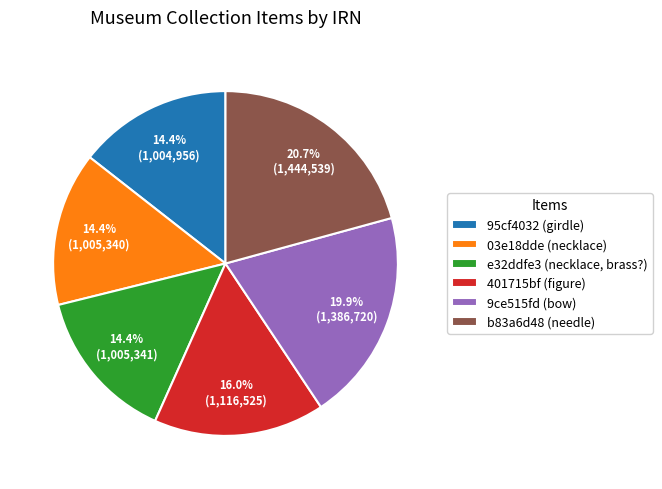

To the nearest percent, what portion does b83a6d48 (needle) represent?

21%